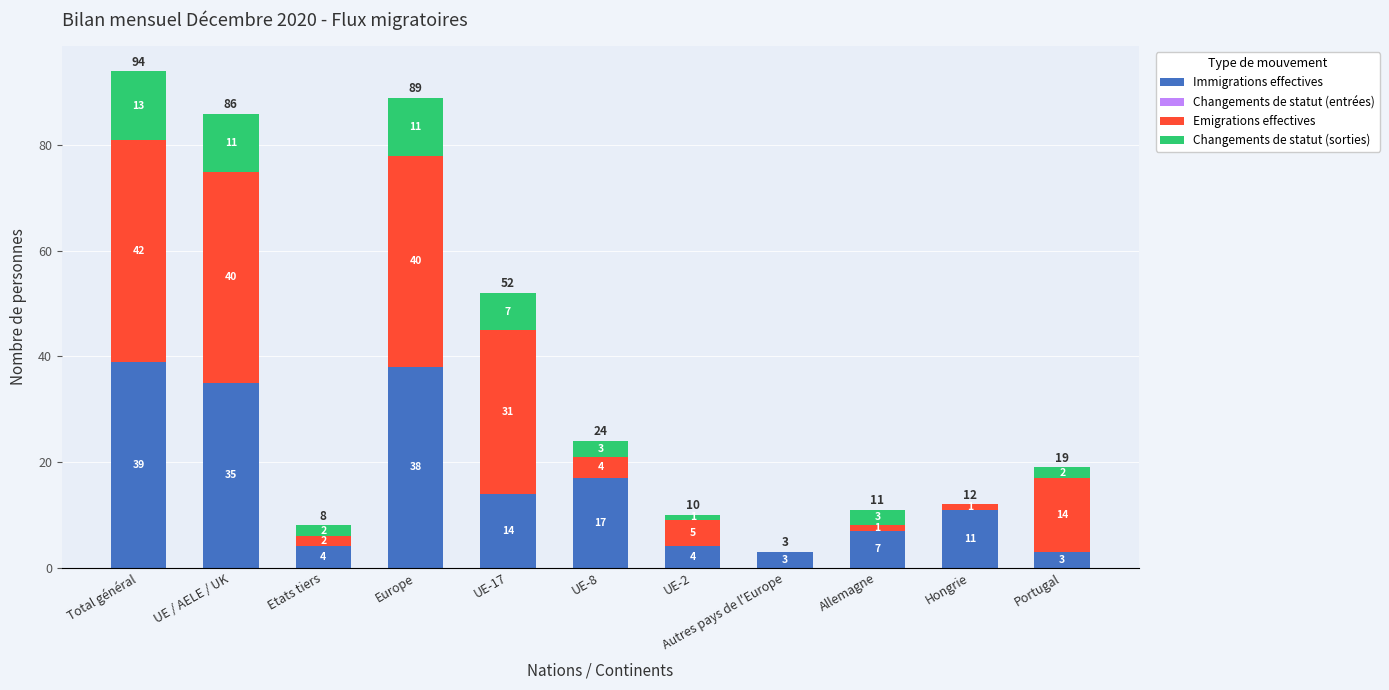

Where is Immigrations effectives nearest to the value 21?

UE-8